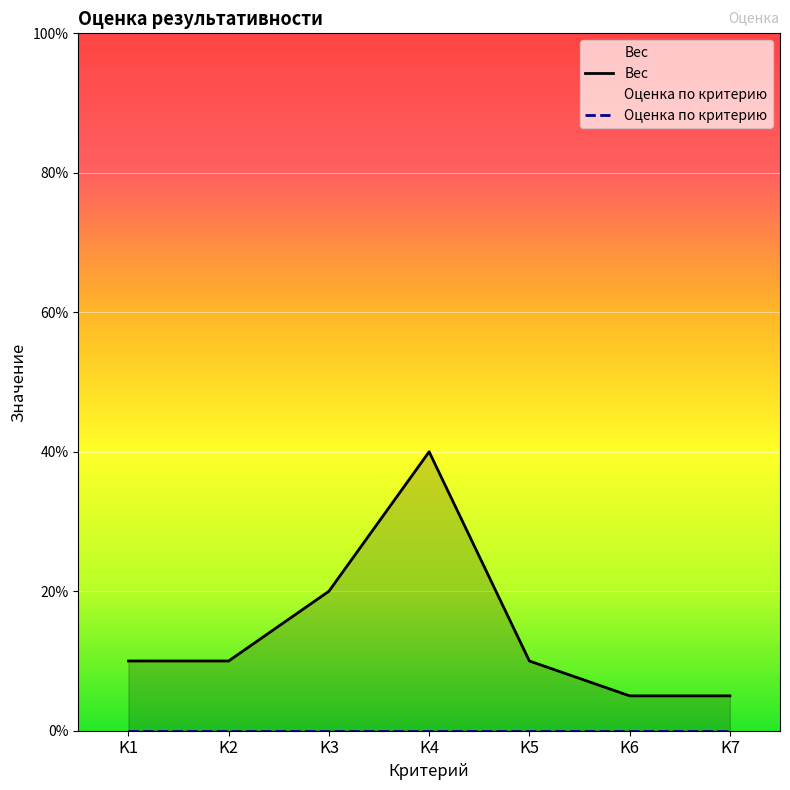

Where is the first local maximum?

K4